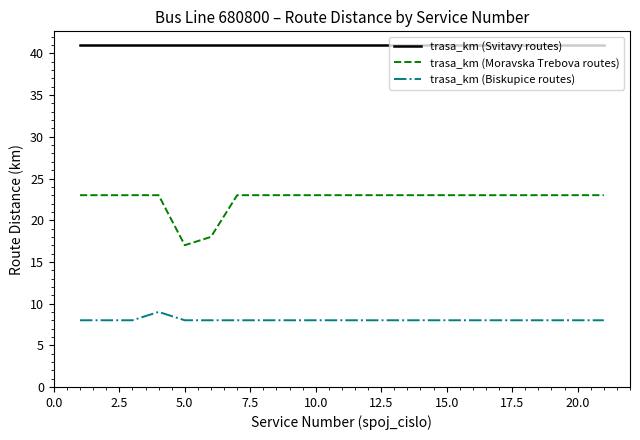

What is the maximum value shown in the chart?

41